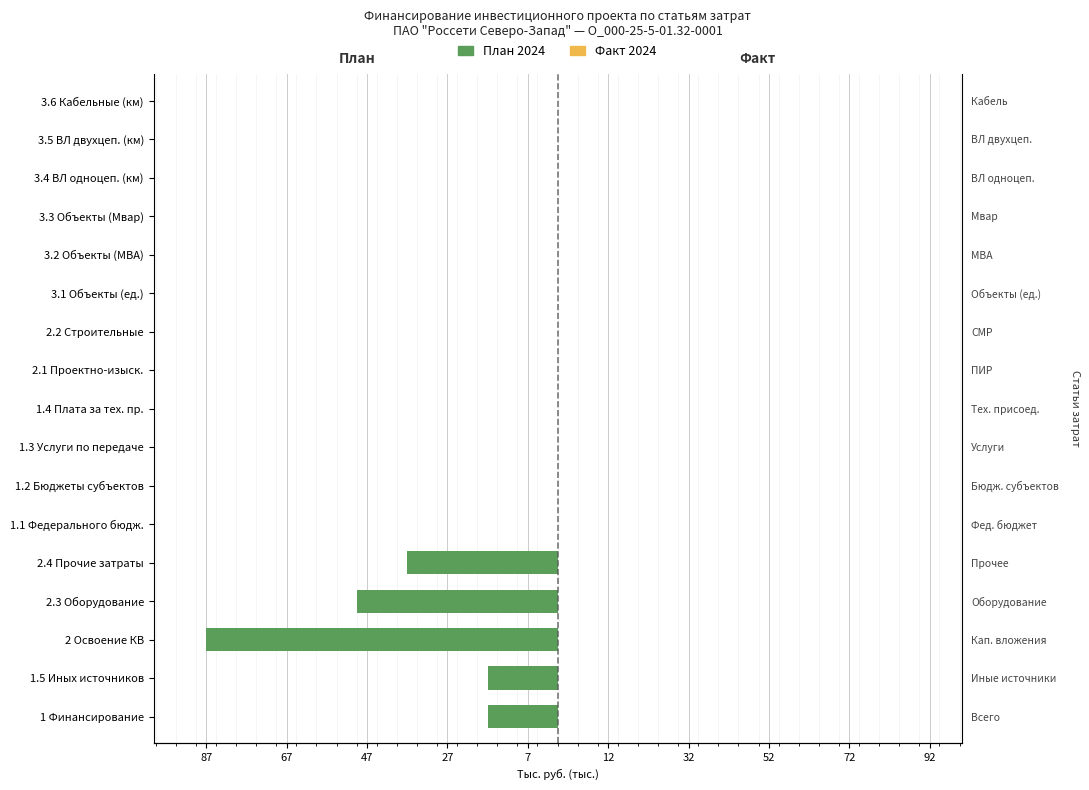

What is the value of the Факт 2024 bar at the 6th from the left?

0.6